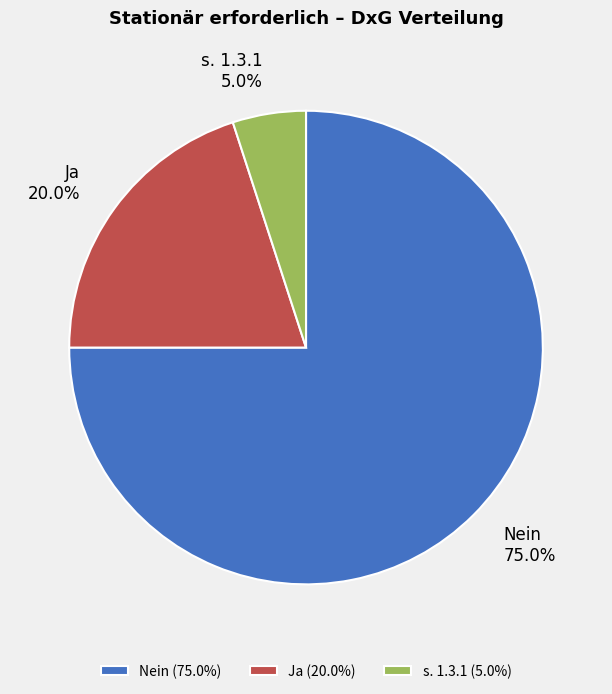

How many slices are in this pie chart?

3